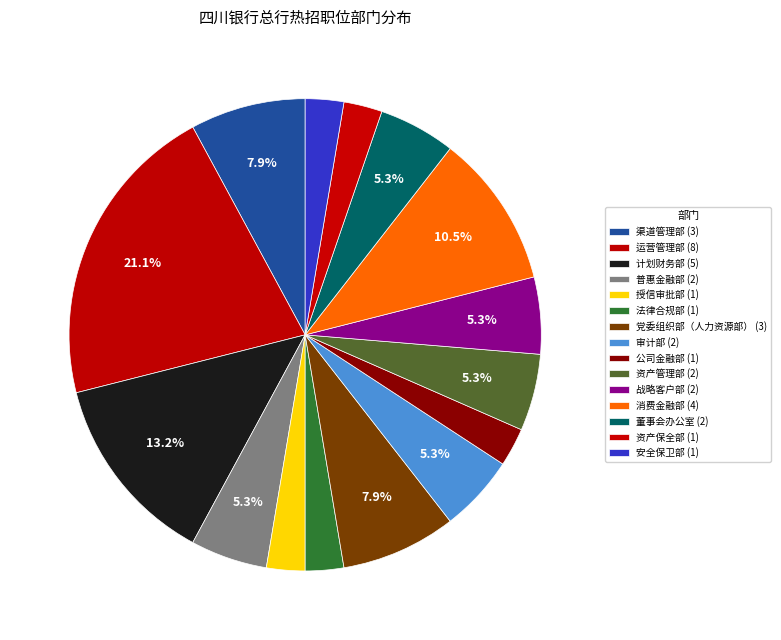

Approximately how many times larger is the value at 董事会办公室 compared to 普惠金融部?

1.0